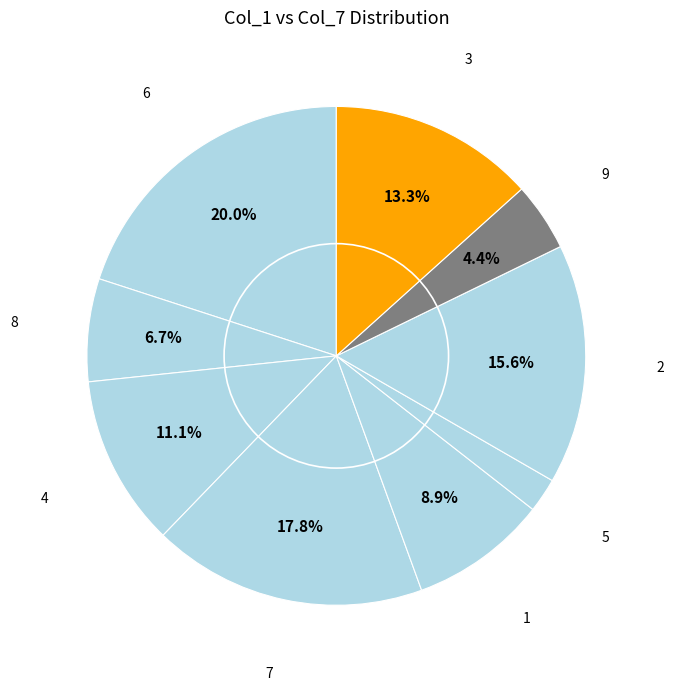

How many slices are in this pie chart?

9